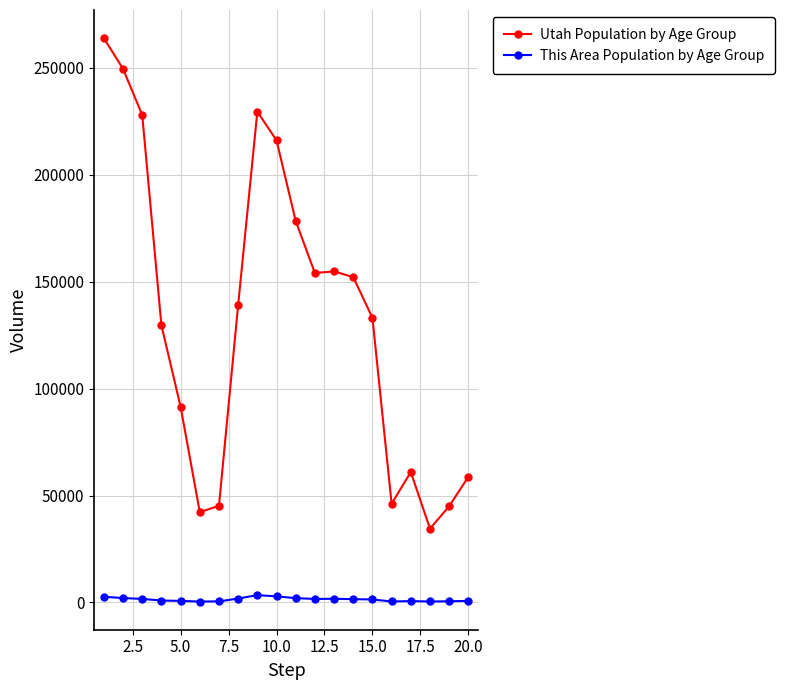

Rank the series by their average value, from highest to lowest.

Utah Population by Age Group, This Area Population by Age Group